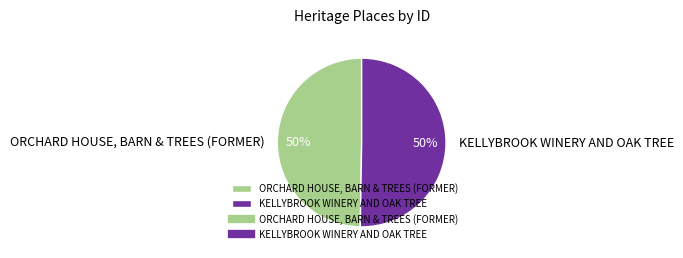

To the nearest percent, what portion does KELLYBROOK WINERY AND OAK TREE represent?

50%